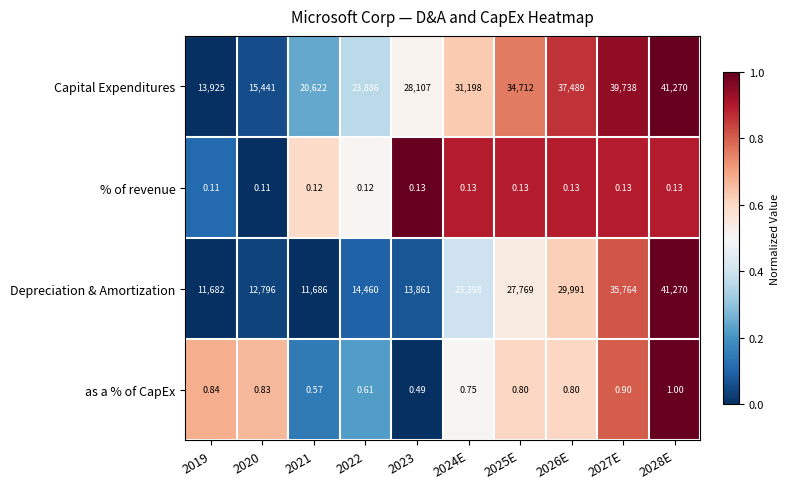

What is the maximum value shown in the chart?

41270.0